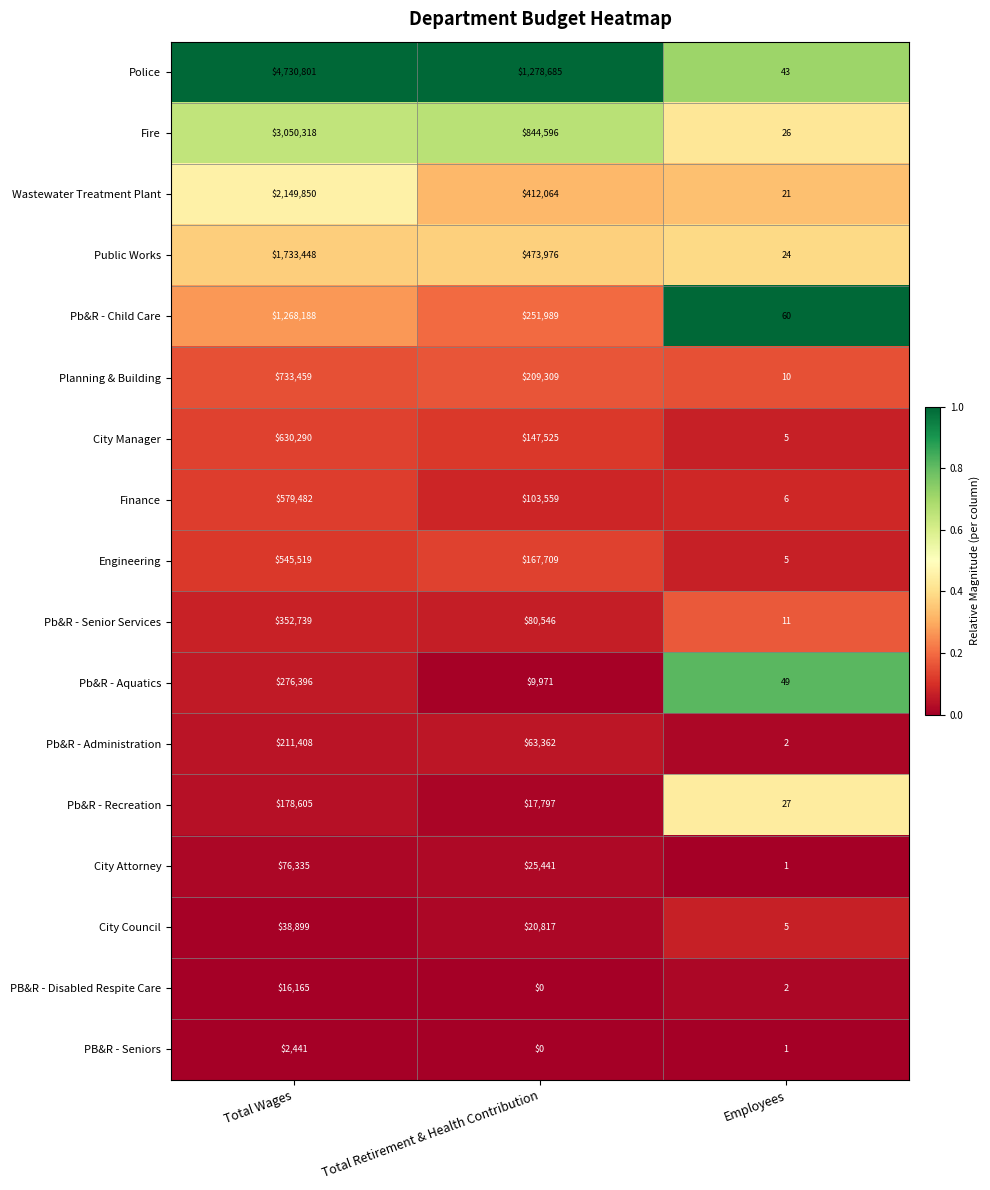

Rank the categories by Planning & Building value from highest to lowest.

Total Wages, Total Retirement & Health Contribution, Employees